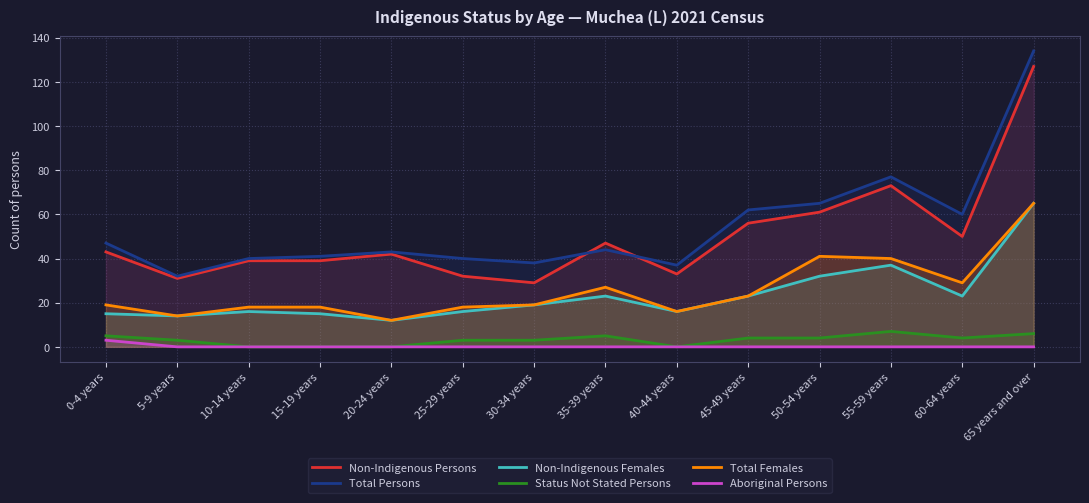

Between 40-44 years and 35-39 years, which is larger?

35-39 years